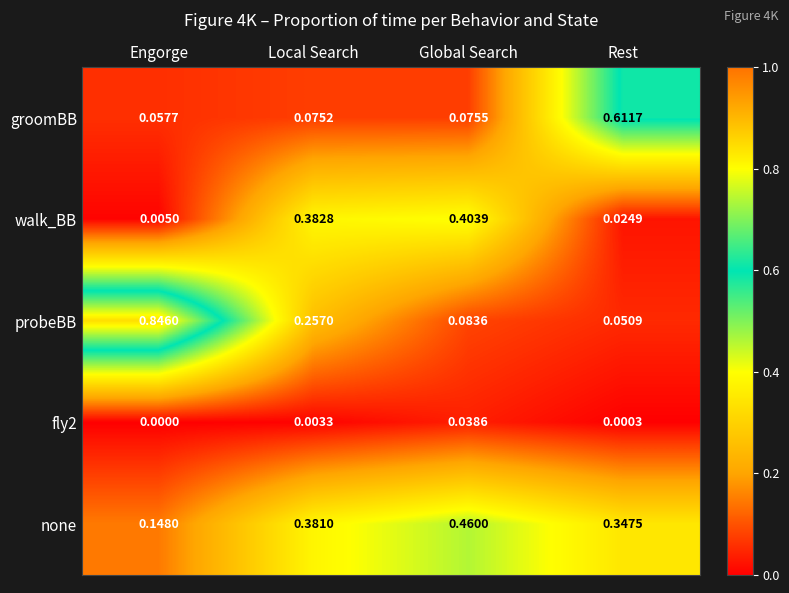

Which category has the highest value across all series?

Engorge